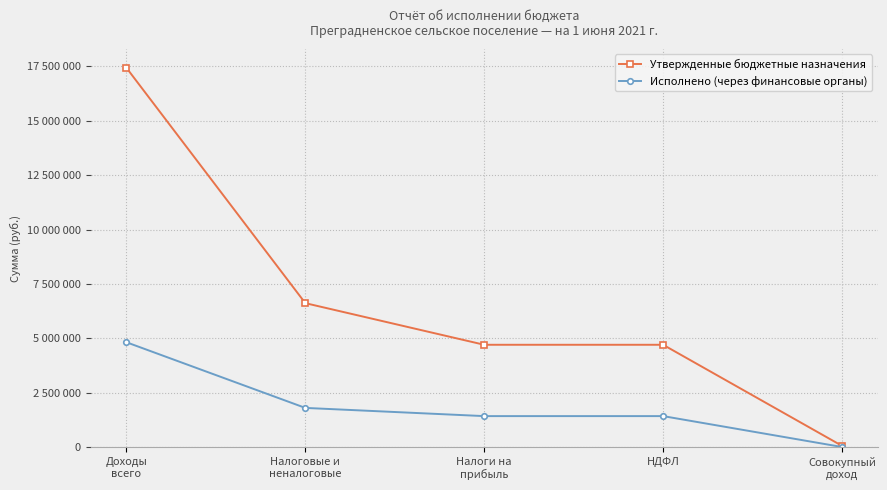

Which series changed the most between Доходы
всего and Налоговые и
неналоговые?

Утвержденные бюджетные назначения